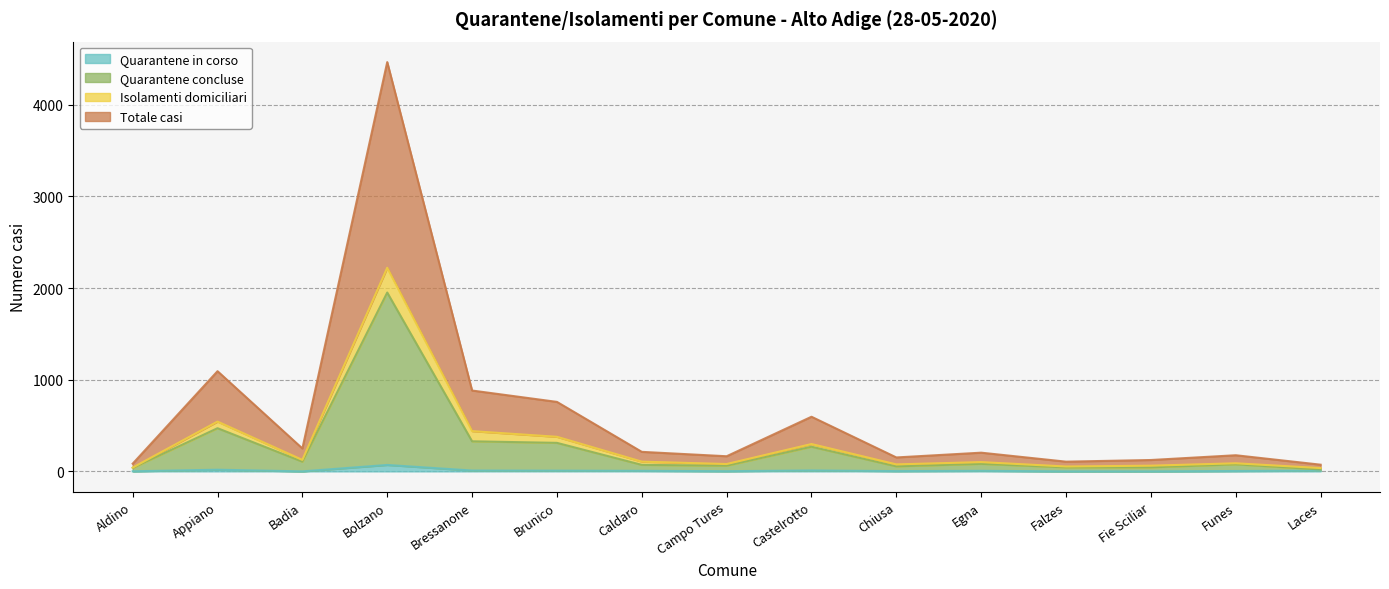

What is the label of the 2nd point from the right?

Funes